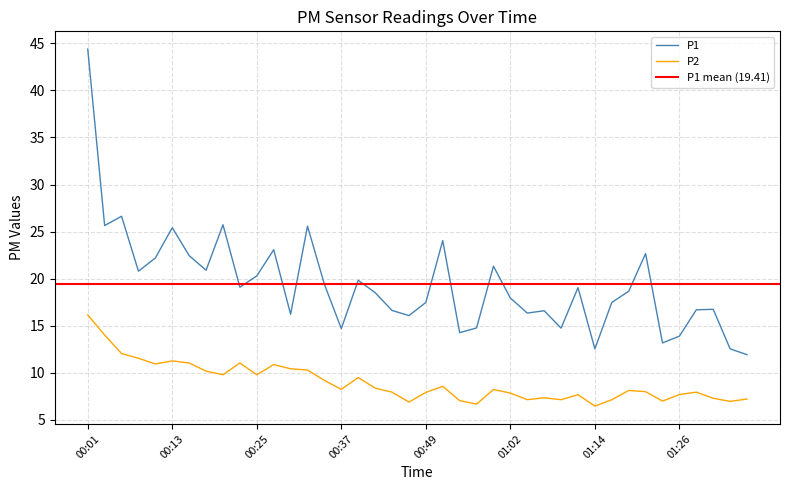

Rank the series at 00:57 from lowest to highest value.

P2, P1